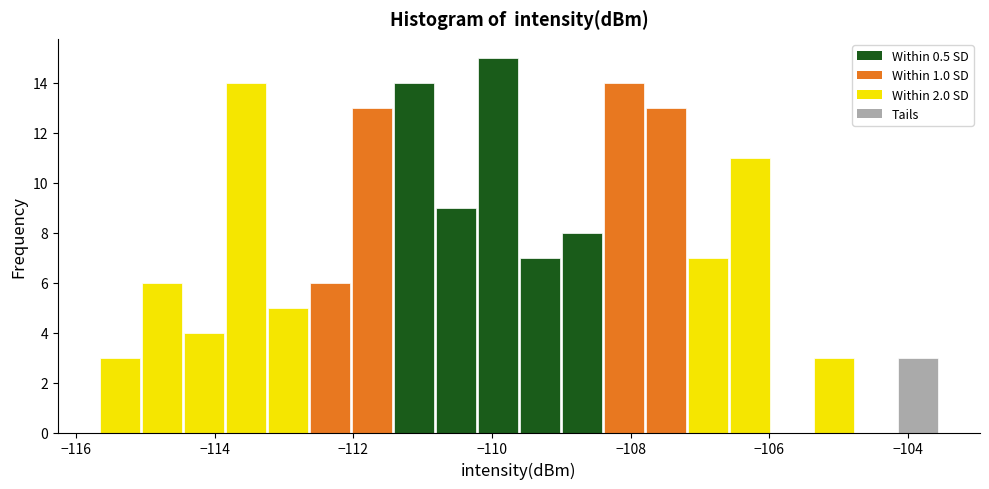

Read against the x-axis, roughly where is the centre of the tallest bar?

-110.0